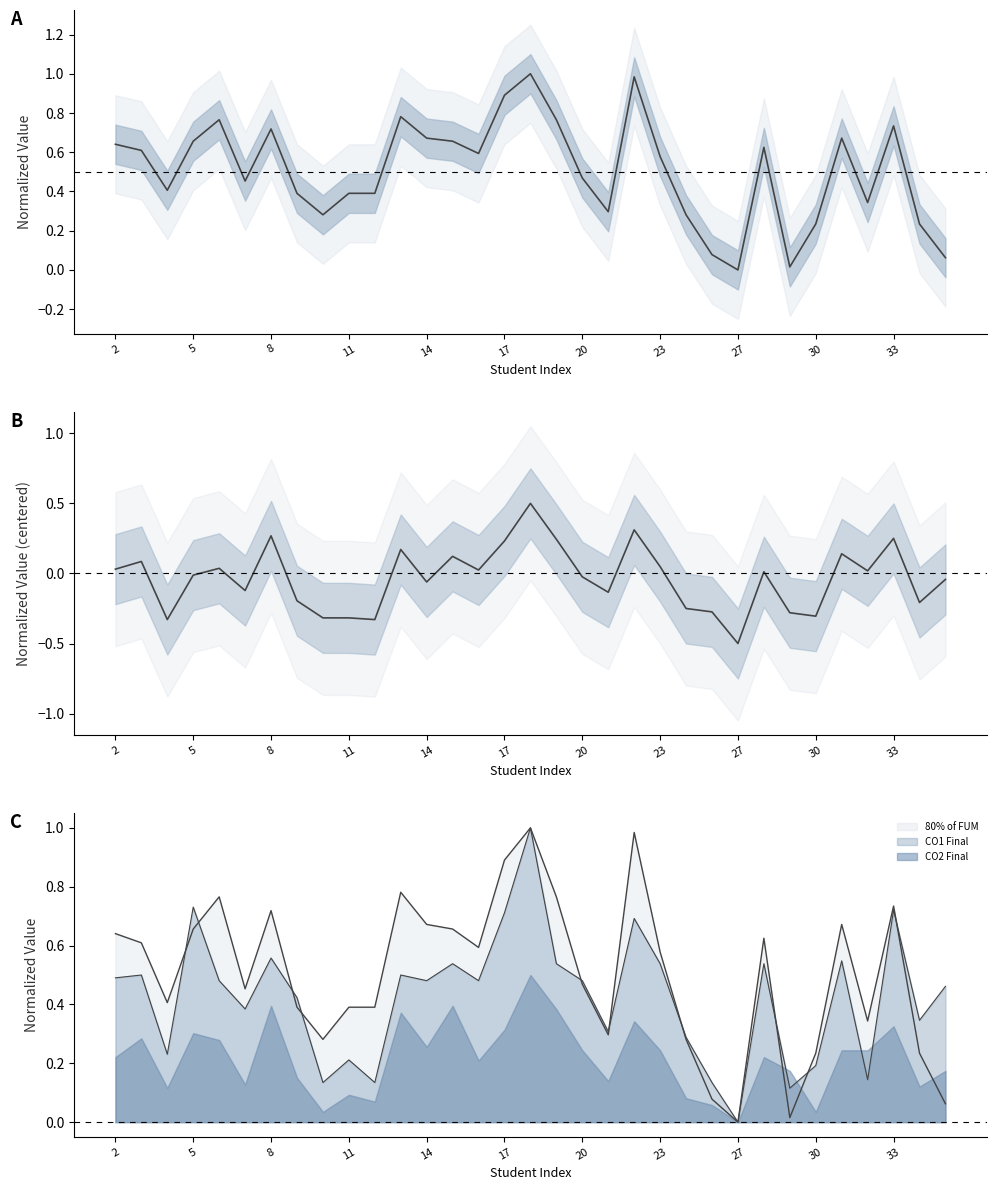

At how many categories does at least one series exceed 0?

32